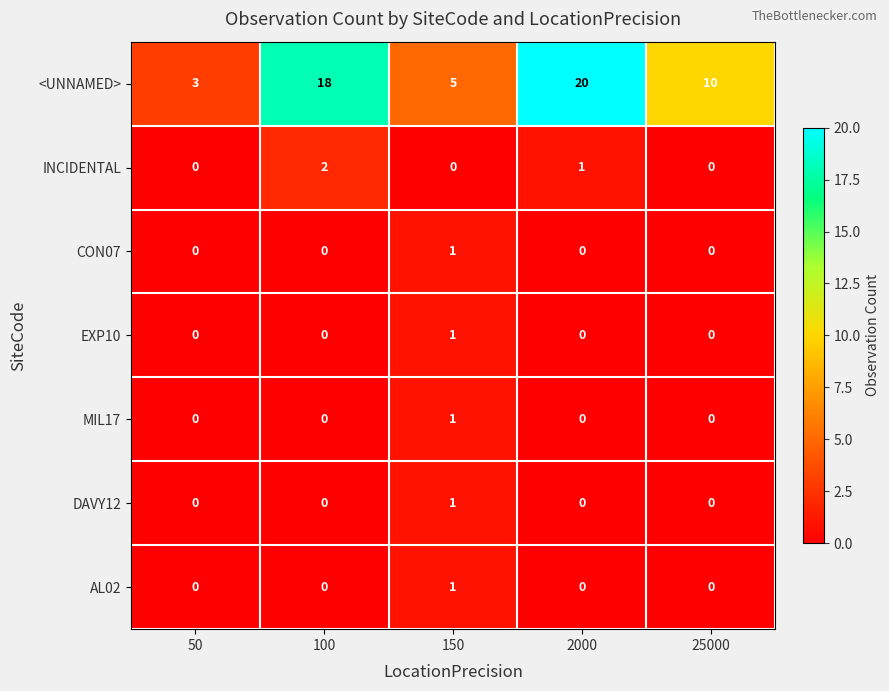

Is the value of MIL17 at 100 greater than the value of <UNNAMED> at 2000?

No